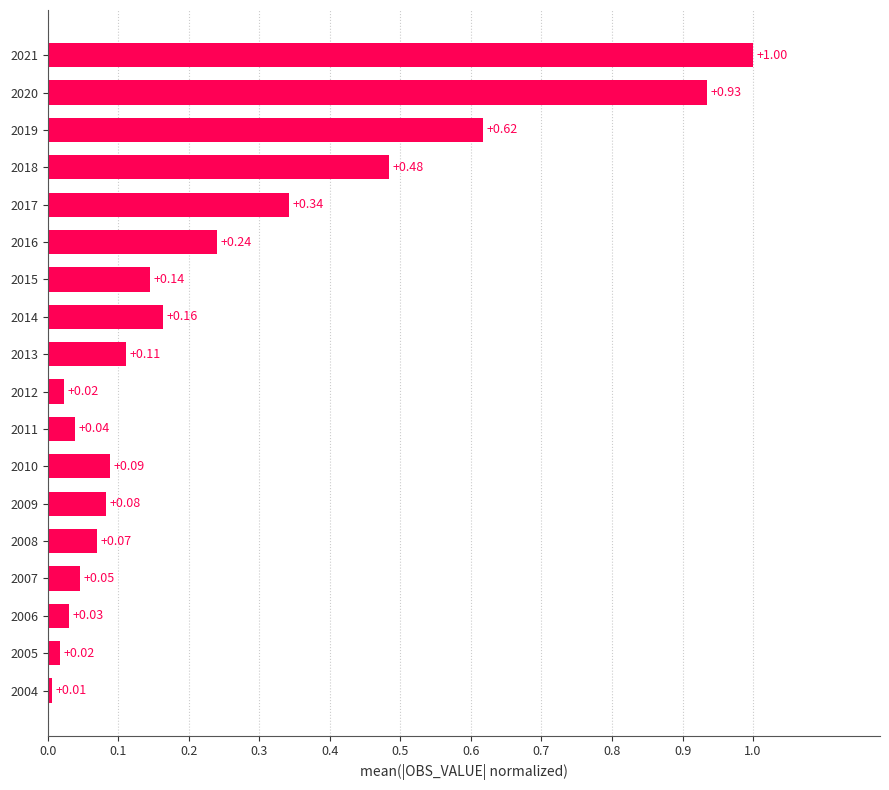

What is the sum of all values?

4.4